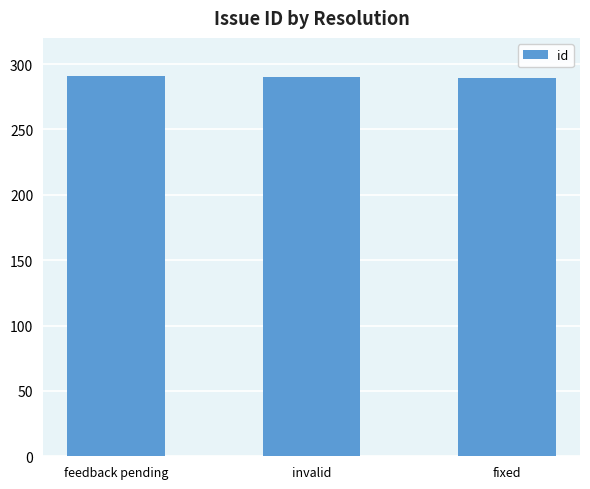

Where does the data first go above 290?

feedback pending